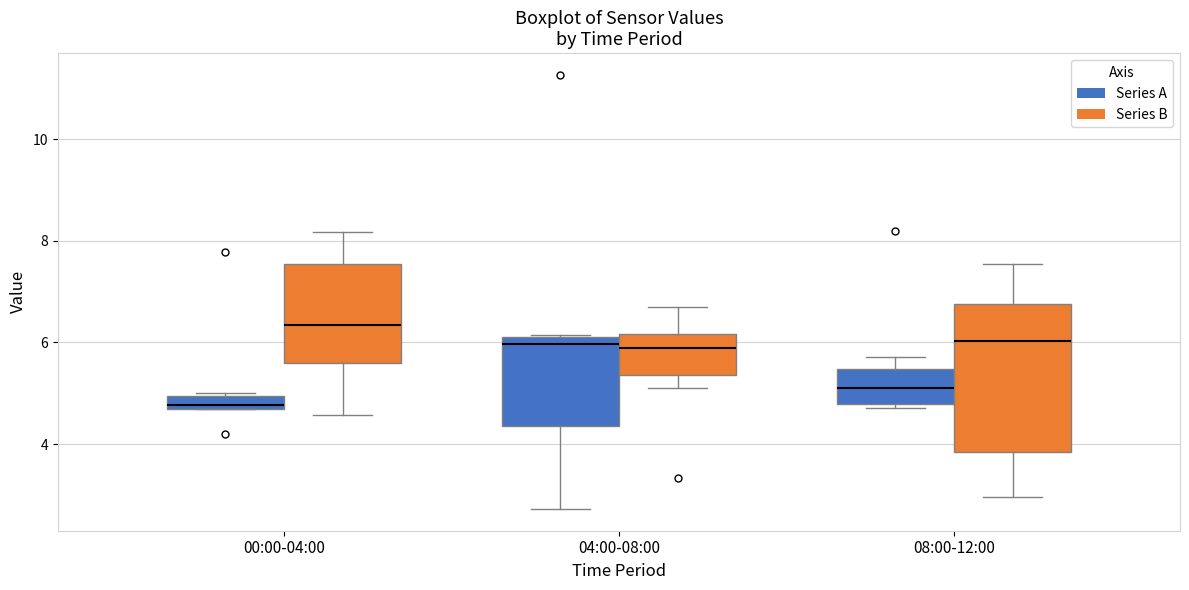

Comparing the boxes themselves (not the whiskers), which one is the tallest?

08:00-12:00 (Series B)